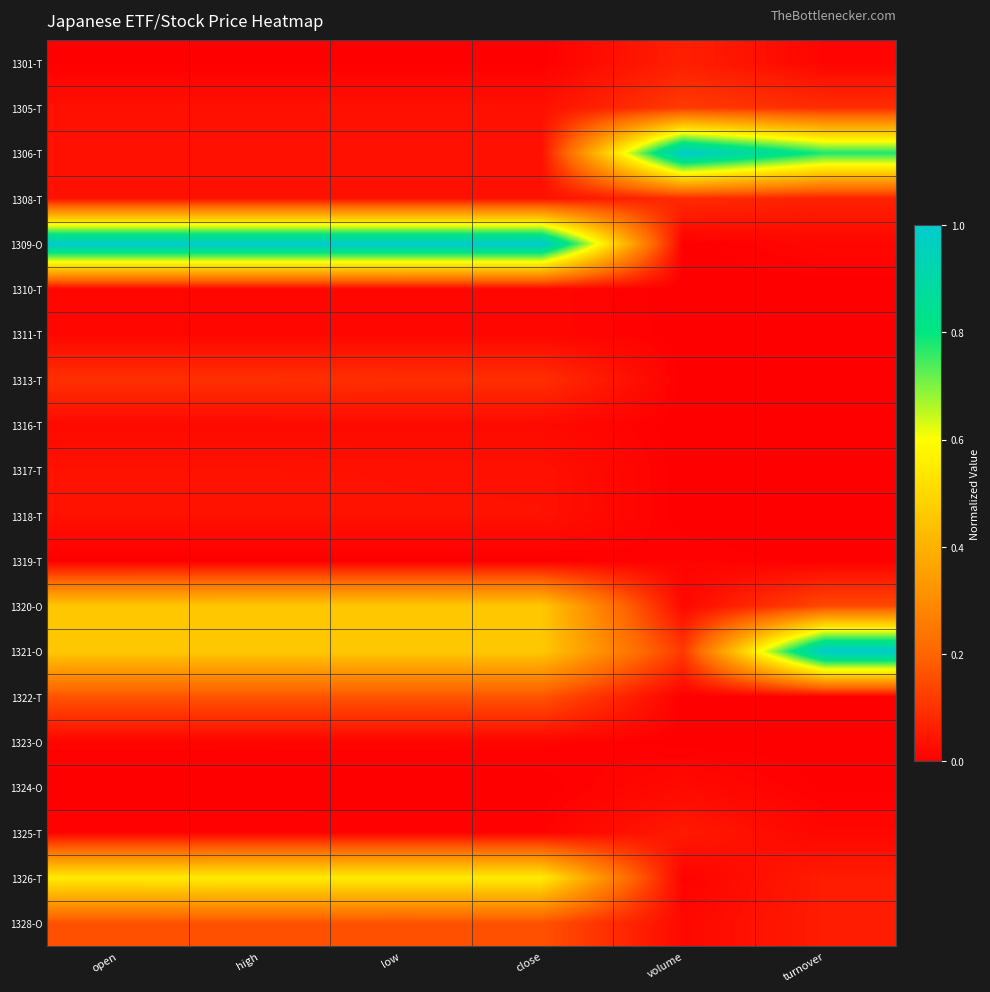

Reading right to left, what are all the values shown in this chart?

1301-T: turnover=0.0	volume=0.1	close=0.0	low=0.0	high=0.0	open=0.0
1305-T: turnover=0.1	volume=0.1	close=0.0	low=0.0	high=0.0	open=0.0
1306-T: turnover=0.8	volume=1.0	close=0.0	low=0.0	high=0.0	open=0.0
1308-T: turnover=0.1	volume=0.1	close=0.0	low=0.0	high=0.0	open=0.0
1309-O: turnover=0.0	volume=0.0	close=1.0	low=1.0	high=1.0	open=1.0
1310-T: turnover=0.0	volume=0.0	close=0.0	low=0.0	high=0.0	open=0.0
1311-T: turnover=0.0	volume=0.0	close=0.0	low=0.0	high=0.0	open=0.0
1313-T: turnover=0.0	volume=0.0	close=0.1	low=0.1	high=0.1	open=0.1
1316-T: turnover=0.0	volume=0.0	close=0.0	low=0.0	high=0.0	open=0.0
1317-T: turnover=0.0	volume=0.0	close=0.0	low=0.0	high=0.0	open=0.0
1318-T: turnover=0.0	volume=0.0	close=0.0	low=0.0	high=0.0	open=0.0
1319-T: turnover=0.0	volume=0.0	close=0.0	low=0.0	high=0.0	open=0.0
1320-O: turnover=0.1	volume=0.0	close=0.5	low=0.5	high=0.5	open=0.5
1321-O: turnover=1.0	volume=0.1	close=0.5	low=0.5	high=0.5	open=0.5
1322-T: turnover=0.0	volume=0.0	close=0.2	low=0.2	high=0.2	open=0.2
1323-O: turnover=0.0	volume=0.0	close=0.0	low=0.0	high=0.0	open=0.0
1324-O: turnover=0.0	volume=0.0	close=0.0	low=0.0	high=0.0	open=0.0
1325-T: turnover=0.0	volume=0.1	close=0.0	low=0.0	high=0.0	open=0.0
1326-T: turnover=0.1	volume=0.0	close=0.6	low=0.6	high=0.6	open=0.5
1328-O: turnover=0.1	volume=0.0	close=0.2	low=0.2	high=0.2	open=0.2